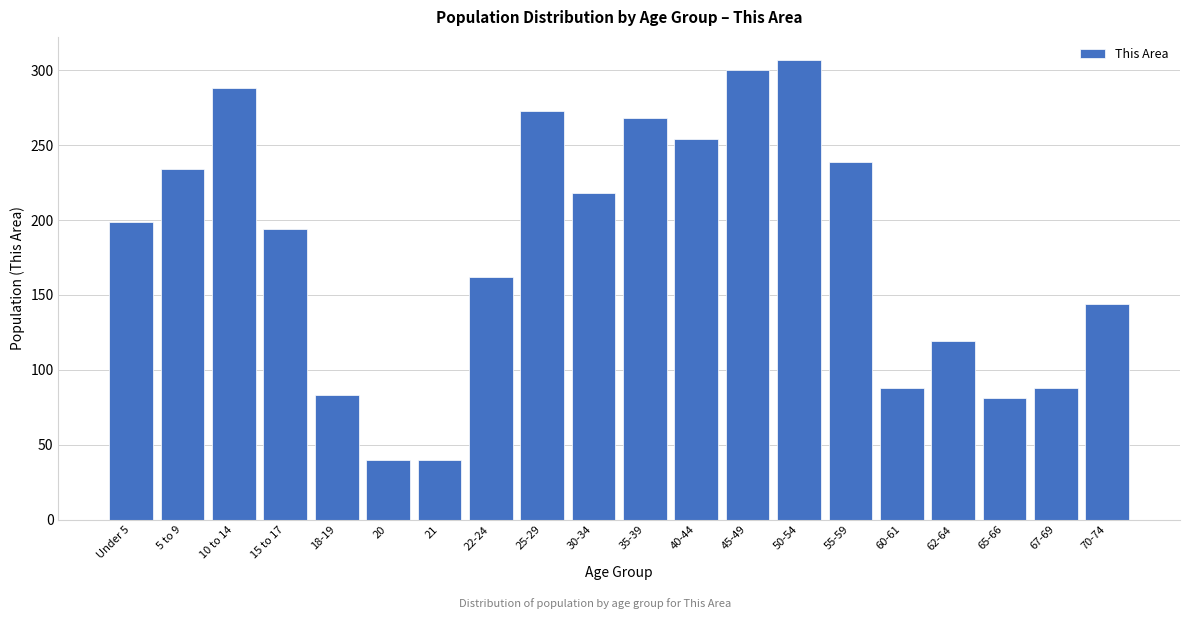

Reading left to right, list all the values displayed in this chart.

199	234	288	194	83	40	40	162	273	218	268	254	300	307	239	88	119	81	88	144